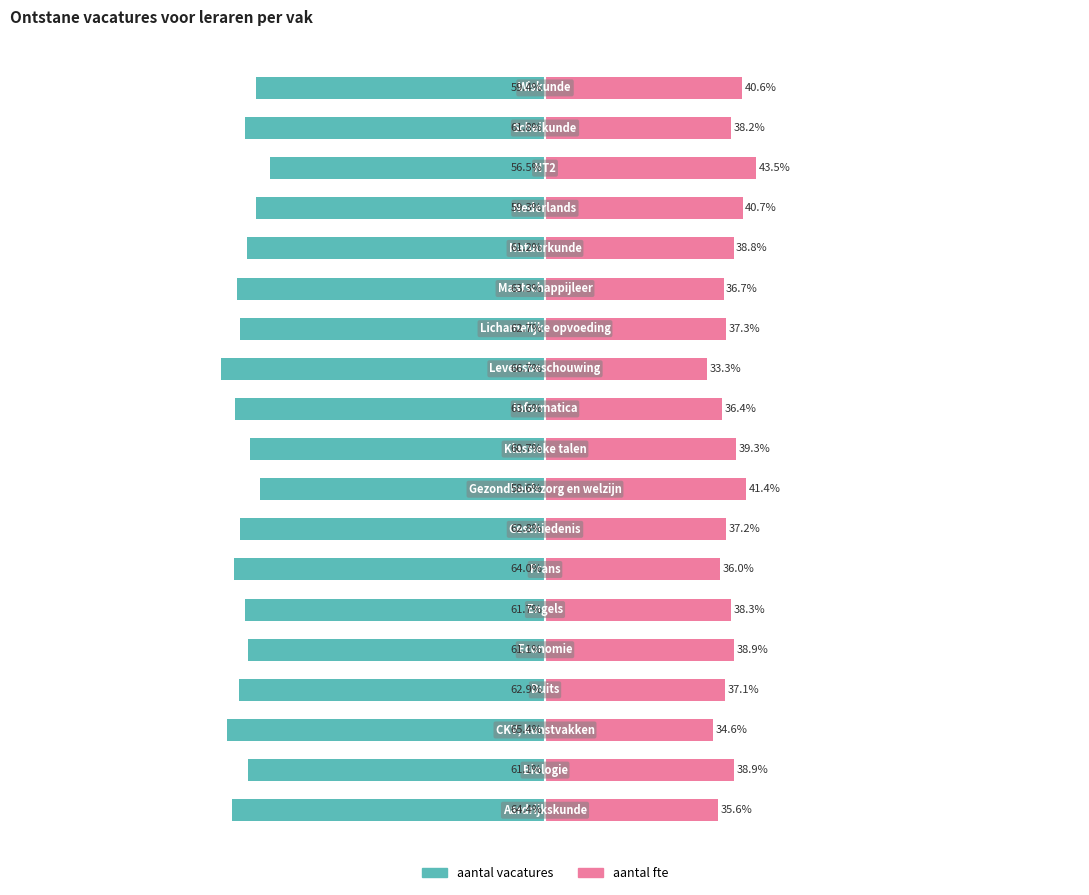

How many data points does each series have?

19